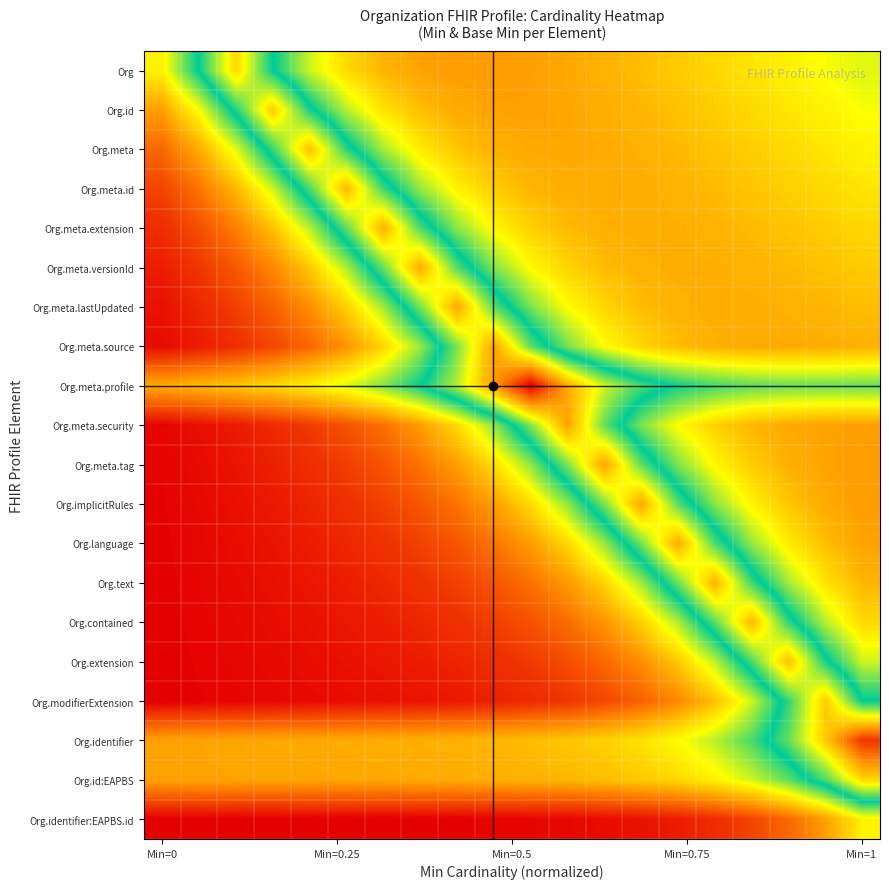

Reading left to right, transcribe all the data shown in this chart.

Org: 0.3	0.5	0.7	0.5	0.4	0.3	0.2	0.2	0.2	0.2	0.2	0.2	0.2	0.2	0.3	0.3	0.3	0.3	0.3	0.4
Org.id: 0.2	0.3	0.5	0.7	0.5	0.4	0.3	0.2	0.2	0.2	0.2	0.2	0.2	0.2	0.3	0.3	0.3	0.3	0.3	0.3
Org.meta: 0.1	0.2	0.4	0.5	0.7	0.5	0.4	0.3	0.3	0.2	0.2	0.2	0.2	0.2	0.2	0.3	0.3	0.3	0.3	0.3
Org.meta.id: 0.1	0.2	0.2	0.4	0.5	0.8	0.5	0.4	0.3	0.3	0.2	0.2	0.2	0.2	0.2	0.2	0.3	0.3	0.3	0.3
Org.meta.extension: 0.1	0.1	0.2	0.3	0.4	0.6	0.8	0.5	0.4	0.3	0.3	0.2	0.2	0.2	0.2	0.2	0.2	0.3	0.3	0.3
Org.meta.versionId: 0.0	0.1	0.1	0.2	0.3	0.4	0.6	0.8	0.6	0.4	0.3	0.3	0.2	0.2	0.2	0.2	0.2	0.2	0.3	0.3
Org.meta.lastUpdated: 0.0	0.1	0.1	0.1	0.2	0.3	0.4	0.6	0.8	0.6	0.4	0.3	0.3	0.2	0.2	0.2	0.2	0.2	0.2	0.2
Org.meta.source: 0.0	0.0	0.1	0.1	0.1	0.2	0.3	0.4	0.6	0.8	0.6	0.4	0.3	0.3	0.2	0.2	0.2	0.2	0.2	0.2
Org.meta.profile: 0.2	0.2	0.3	0.3	0.3	0.4	0.4	0.5	0.6	0.8	1.0	0.8	0.6	0.5	0.5	0.5	0.4	0.4	0.4	0.4
Org.meta.security: 0.0	0.0	0.0	0.1	0.1	0.1	0.1	0.2	0.3	0.4	0.6	0.8	0.6	0.4	0.3	0.3	0.2	0.2	0.2	0.2
Org.meta.tag: 0.0	0.0	0.0	0.0	0.1	0.1	0.1	0.2	0.2	0.3	0.4	0.6	0.8	0.6	0.4	0.3	0.3	0.2	0.2	0.2
Org.implicitRules: 0.0	0.0	0.0	0.0	0.0	0.1	0.1	0.1	0.2	0.2	0.3	0.4	0.6	0.8	0.6	0.4	0.3	0.3	0.2	0.2
Org.language: 0.0	0.0	0.0	0.0	0.0	0.1	0.1	0.1	0.1	0.2	0.2	0.3	0.4	0.6	0.8	0.5	0.4	0.3	0.2	0.2
Org.text: 0.0	0.0	0.0	0.0	0.0	0.0	0.1	0.1	0.1	0.1	0.1	0.2	0.3	0.4	0.6	0.8	0.5	0.4	0.3	0.2
Org.contained: 0.0	0.0	0.0	0.0	0.0	0.0	0.0	0.1	0.1	0.1	0.1	0.1	0.2	0.3	0.4	0.6	0.8	0.5	0.4	0.3
Org.extension: 0.0	0.0	0.0	0.0	0.0	0.0	0.0	0.0	0.0	0.1	0.1	0.1	0.1	0.2	0.3	0.4	0.5	0.7	0.5	0.4
Org.modifierExtension: 0.0	0.0	0.0	0.0	0.0	0.0	0.0	0.0	0.0	0.0	0.1	0.1	0.1	0.1	0.2	0.3	0.4	0.5	0.7	0.5
Org.identifier: 0.2	0.2	0.2	0.2	0.2	0.2	0.2	0.2	0.2	0.2	0.2	0.3	0.3	0.3	0.3	0.4	0.5	0.6	0.7	0.9
Org.id:EAPBS: 0.2	0.2	0.2	0.2	0.2	0.2	0.2	0.2	0.2	0.2	0.2	0.2	0.2	0.3	0.3	0.3	0.4	0.4	0.5	0.7
Org.identifier:EAPBS.id: 0.0	0.0	0.0	0.0	0.0	0.0	0.0	0.0	0.0	0.0	0.0	0.0	0.0	0.0	0.0	0.1	0.1	0.1	0.2	0.3